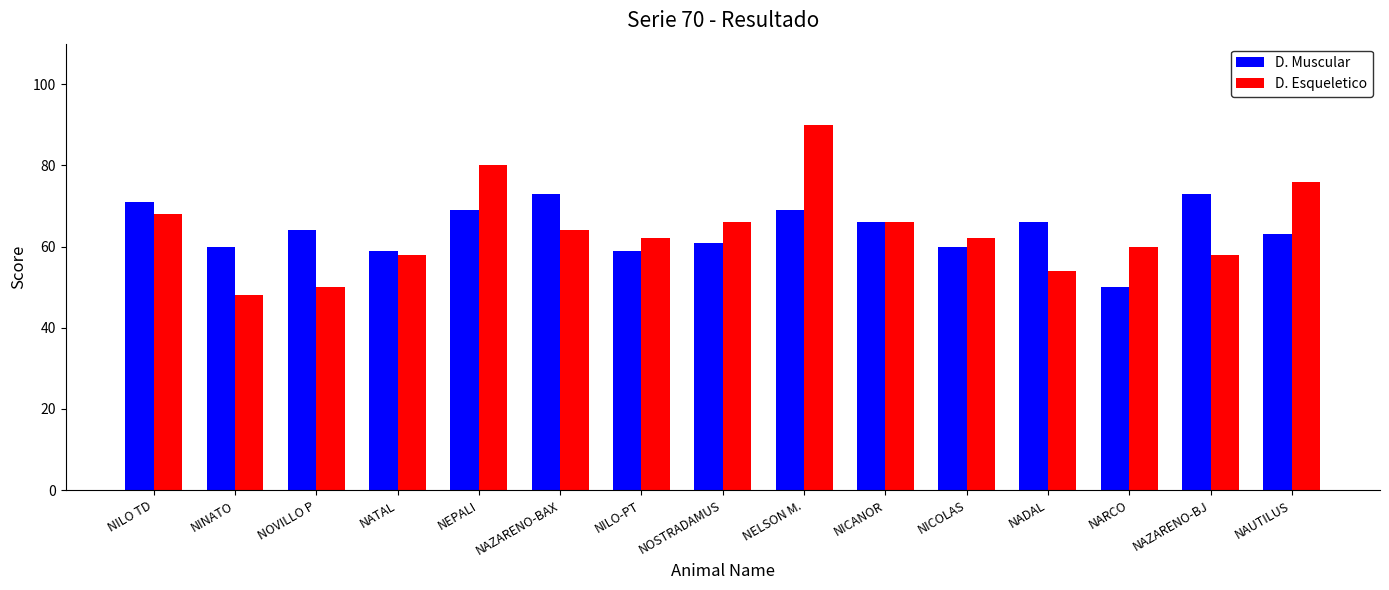

What is the lowest value of the D. Muscular series?

50